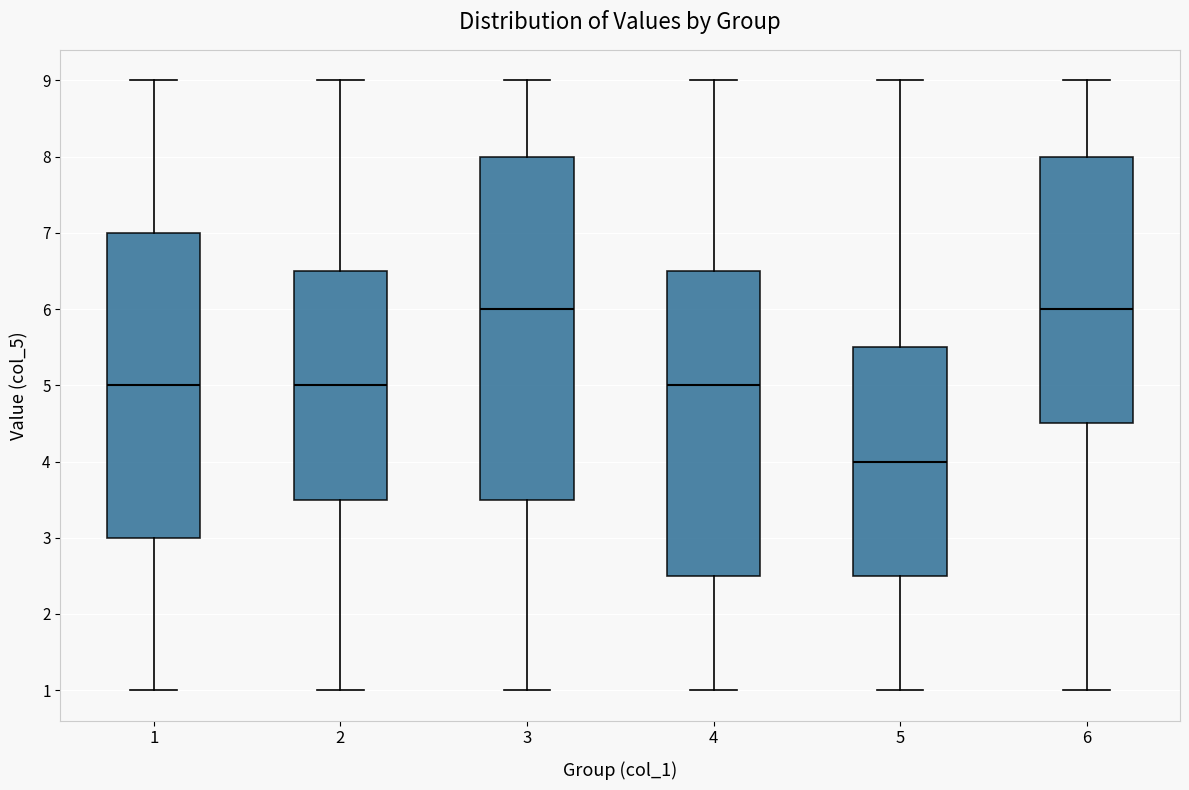

Reading left to right, read every box against the y-axis: the position of its median line, the range the box covers, and the ends of its whiskers. The values are not printed on the chart, so give them approximately, as read against the axis.

1: median 5.0, box 3.0 to 7.0, whiskers 1.0 to 9.0
2: median 5.0, box 3.5 to 6.5, whiskers 1.0 to 9.0
3: median 6.0, box 3.5 to 8.0, whiskers 1.0 to 9.0
4: median 5.0, box 2.5 to 6.5, whiskers 1.0 to 9.0
5: median 4.0, box 2.5 to 5.5, whiskers 1.0 to 9.0
6: median 6.0, box 4.5 to 8.0, whiskers 1.0 to 9.0